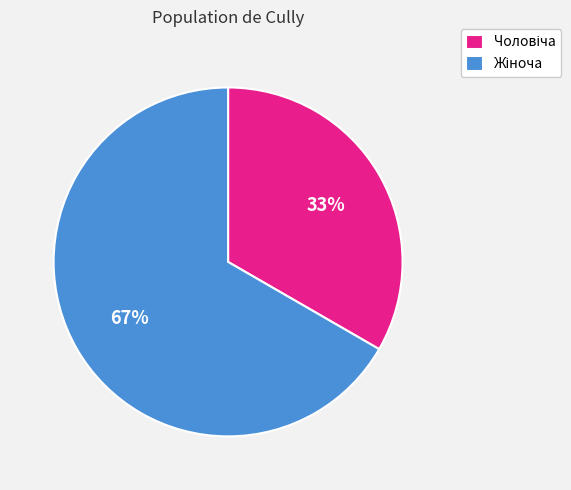

Is there any slice that represents more than half of the pie?

Yes